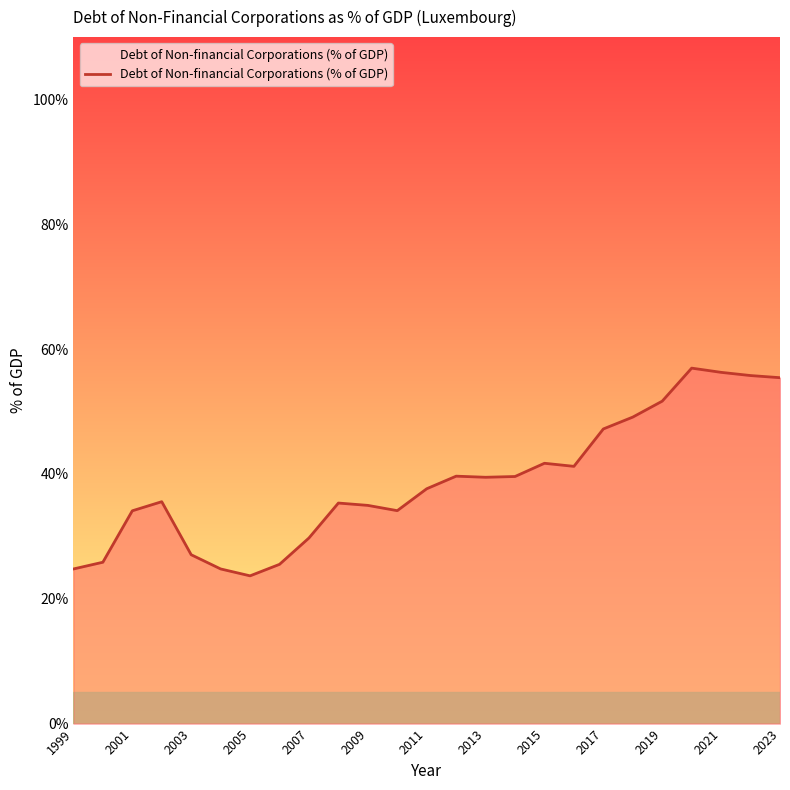

What is the greatest value displayed?

57.0